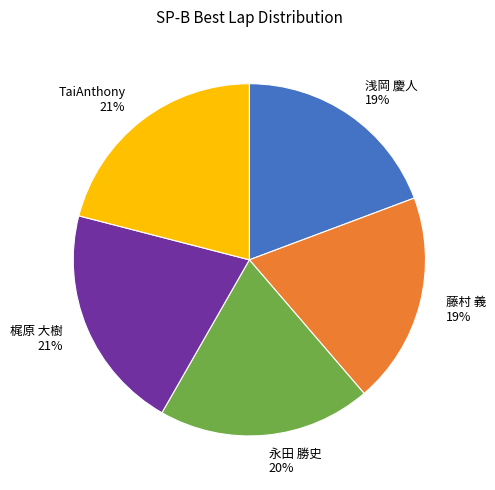

To the nearest percent, what is the difference between the largest and smallest slice percentages?

2%